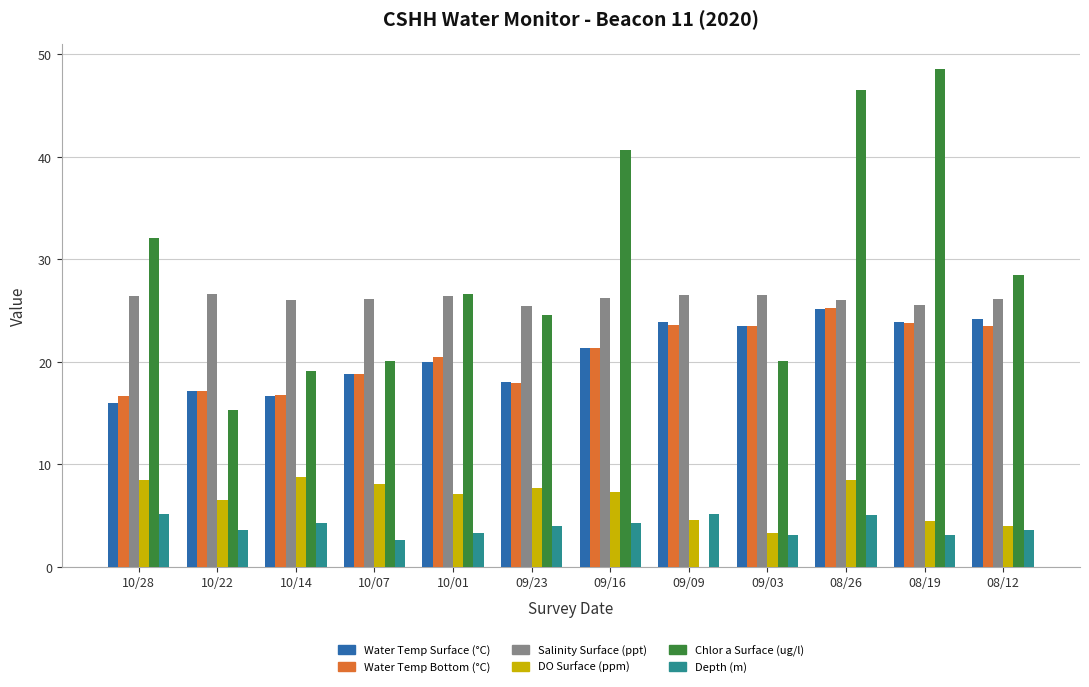

What is the sum of the DO Surface (ppm) values at 10/01 and 09/03?

10.4